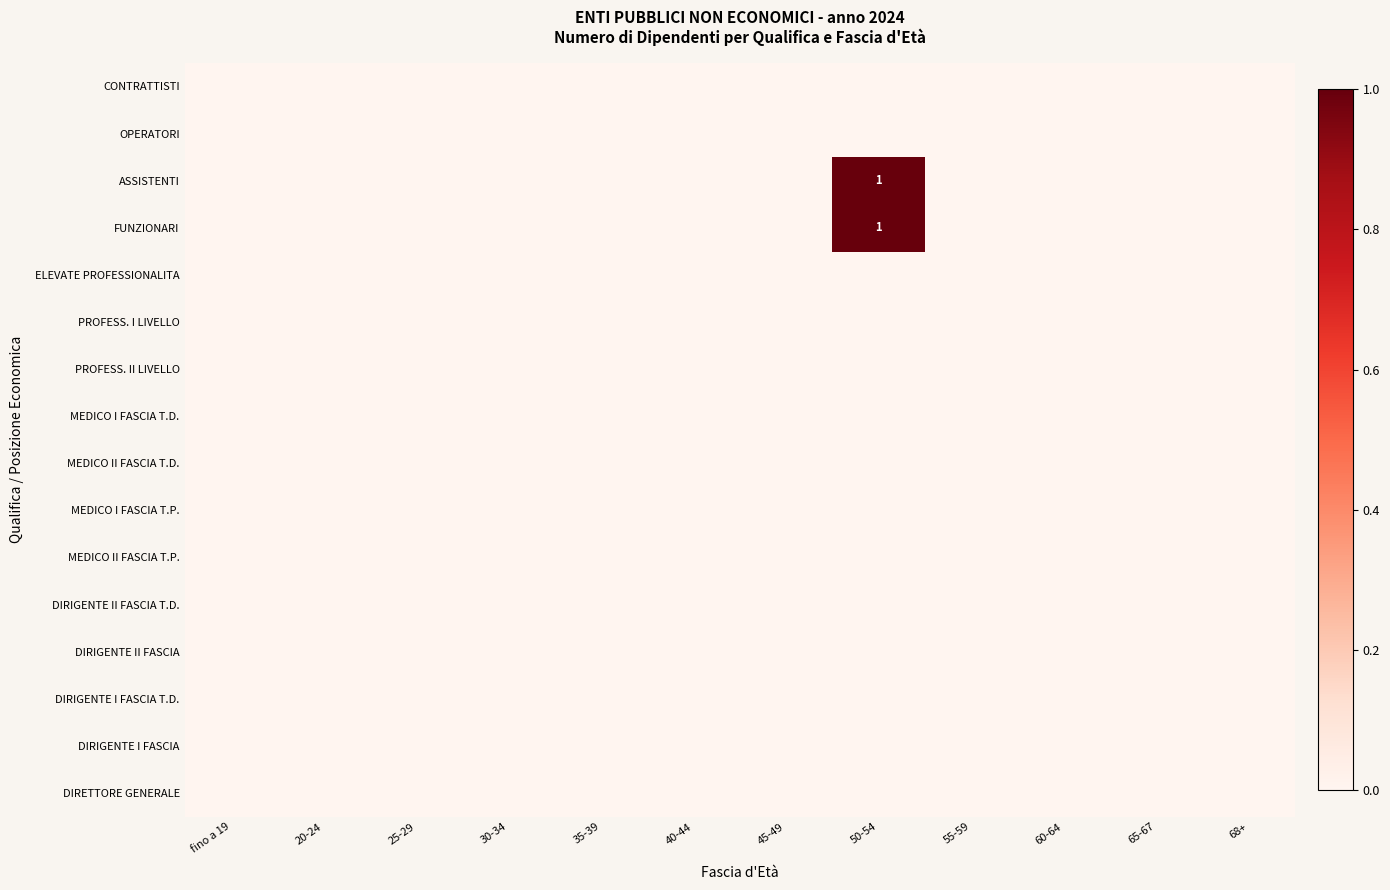

At how many categories does at least one series exceed 0?

1